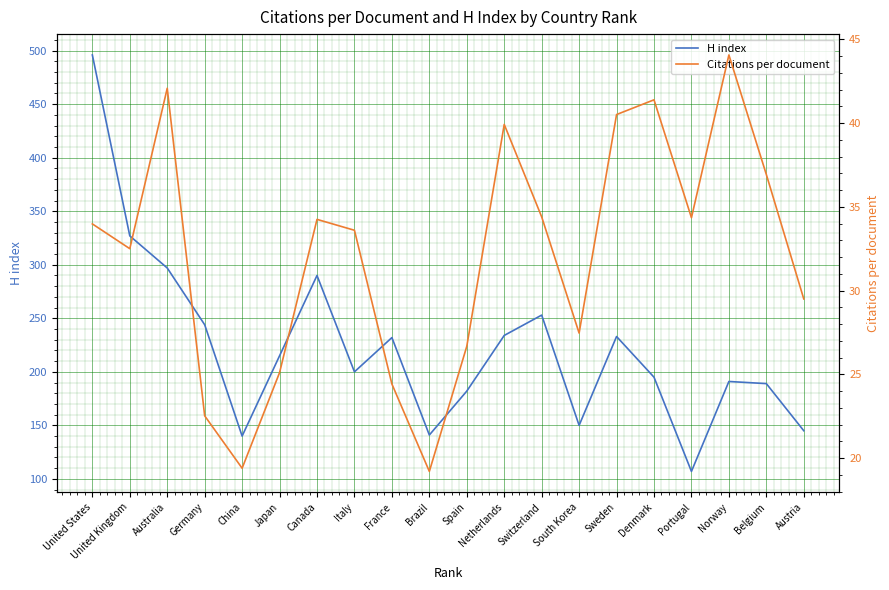

What is the sum of the Citations per document values at Norway and Spain?

70.7